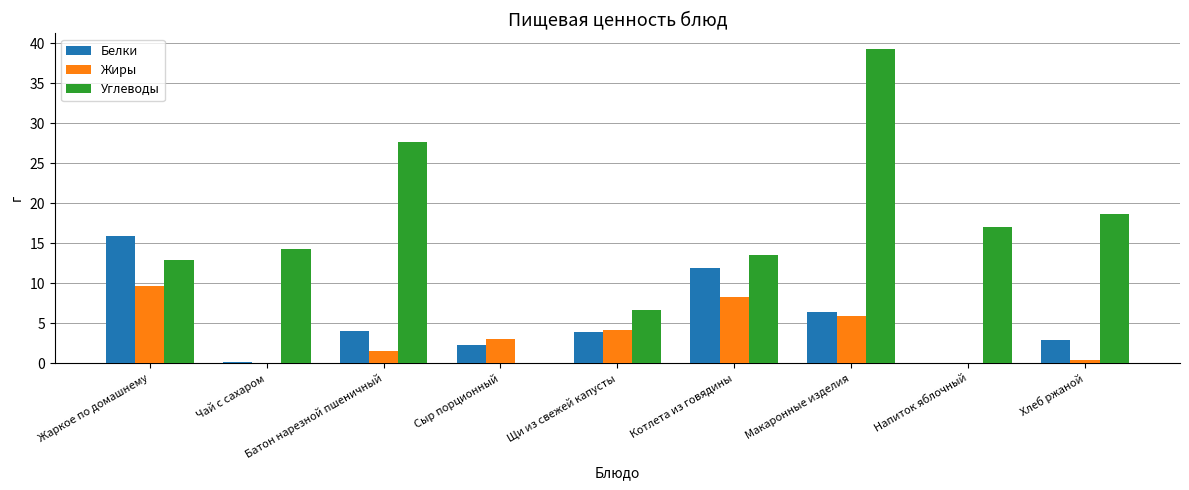

At which category is the sum across all series the highest?

Макаронные изделия